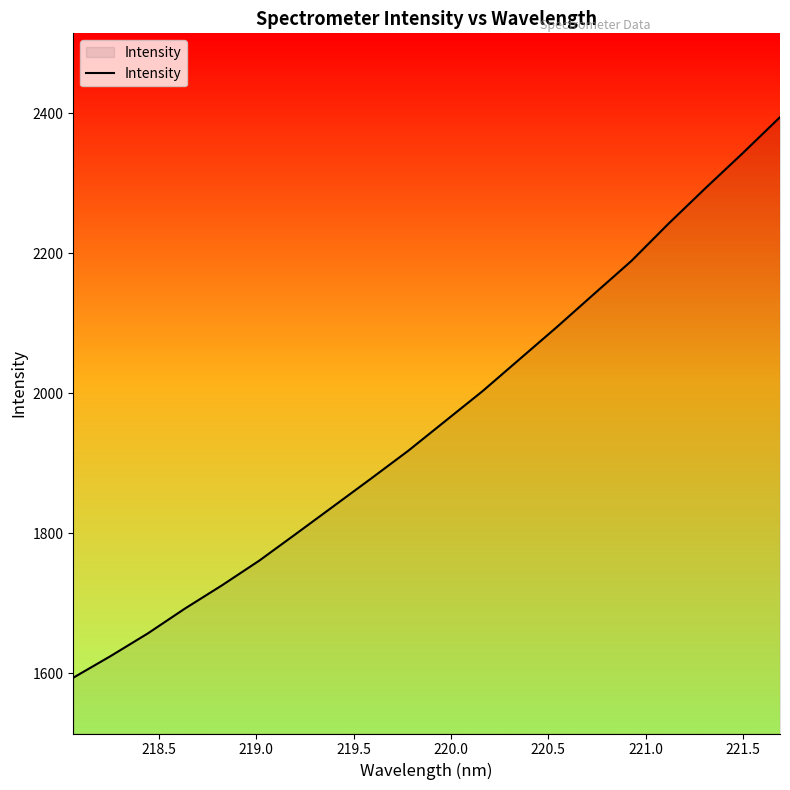

What is the maximum value shown in the chart?

2394.1